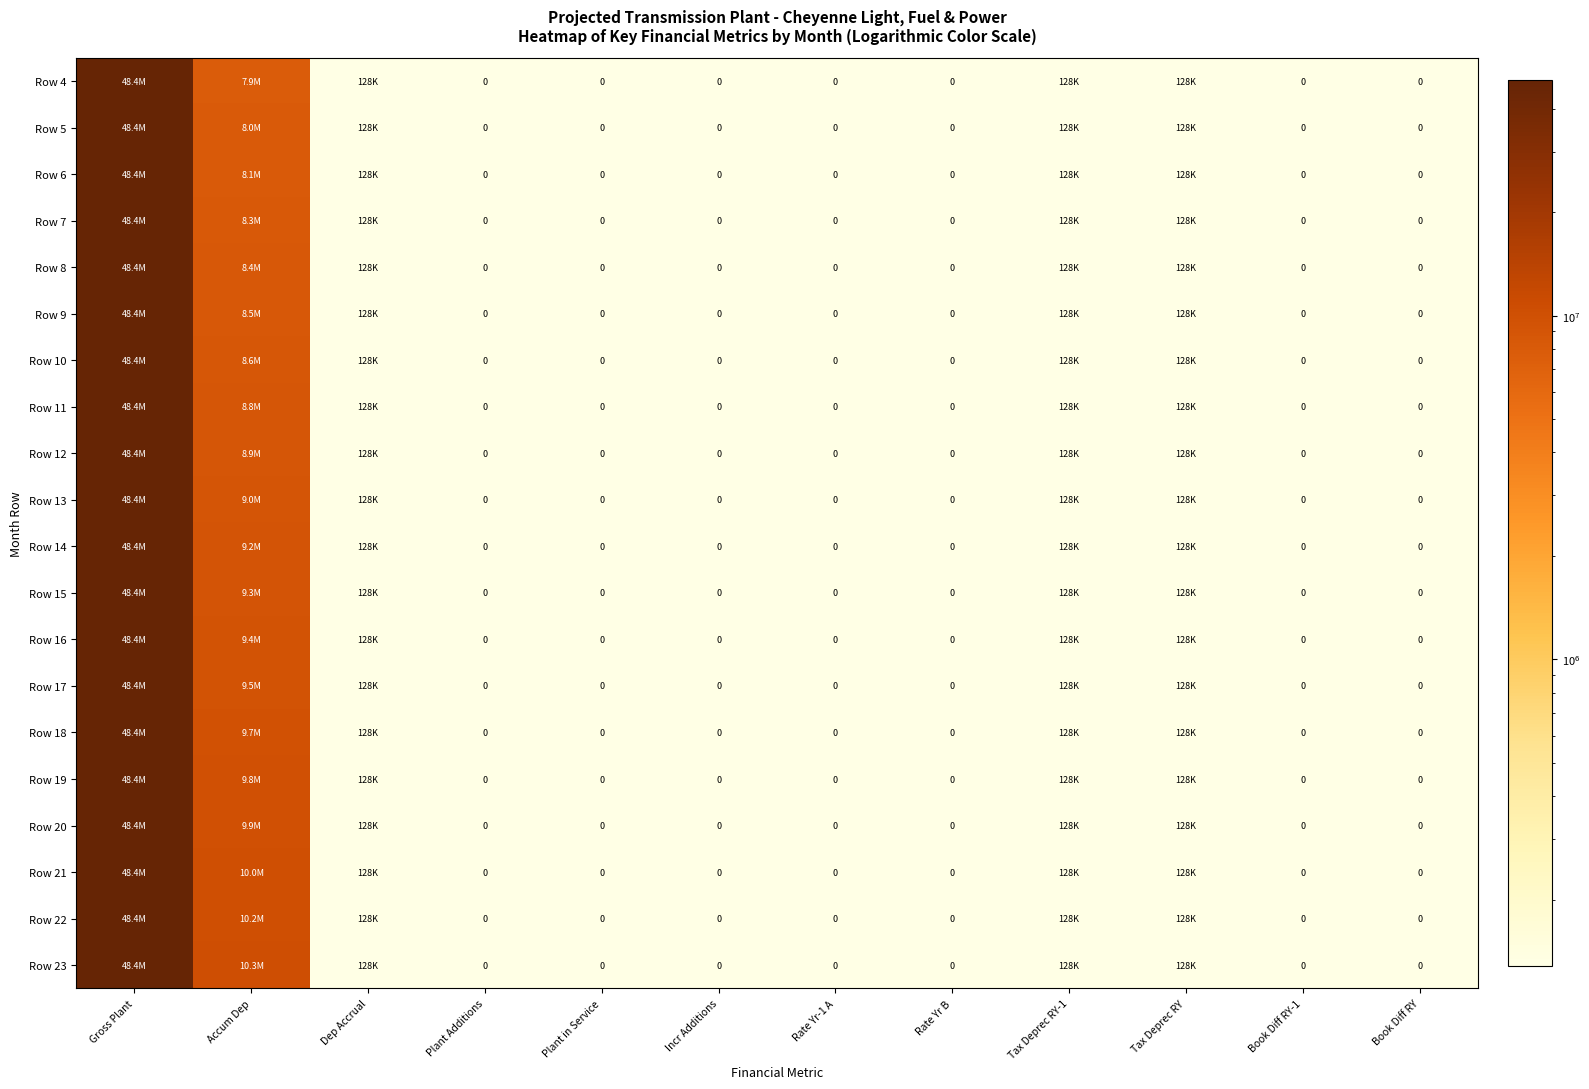

Which category has the lowest value in the Row 14 series?

Plant Additions